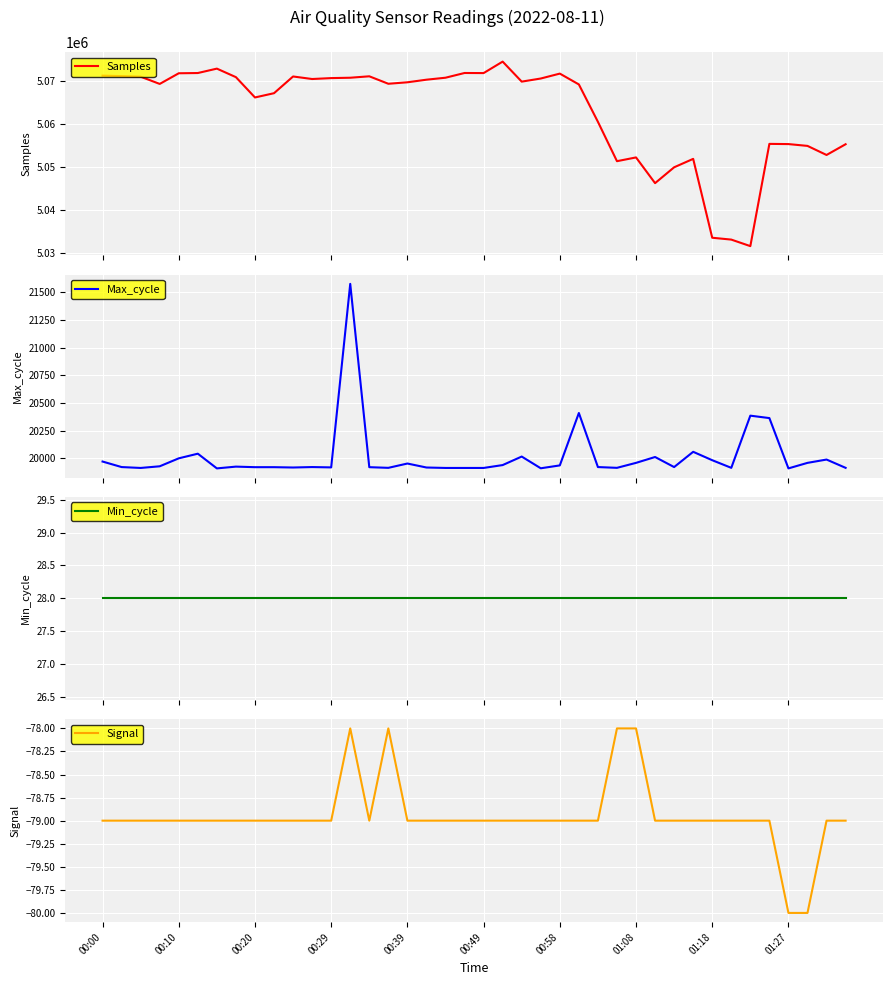

What position from the left is 13?

14